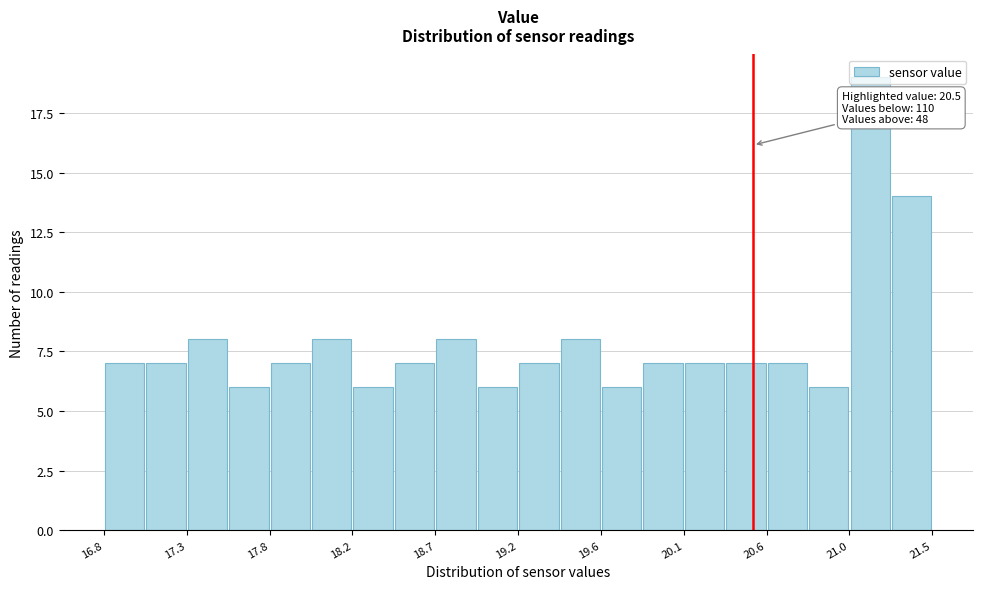

Which range on the x-axis has the tallest bar?

21.05 to 21.30